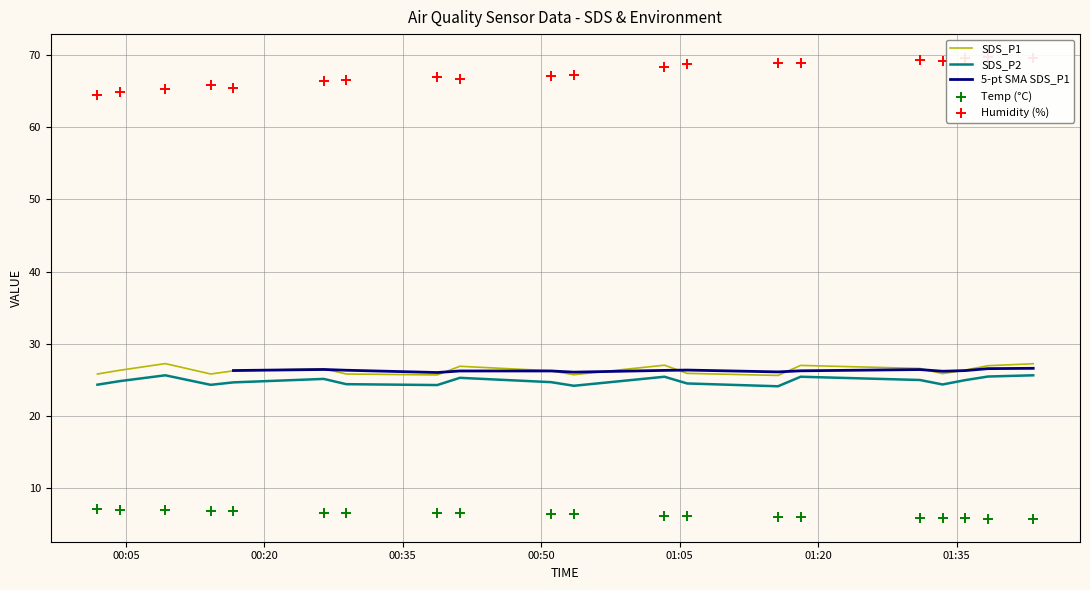

Which series has the largest Y range (max minus min)?

Humidity